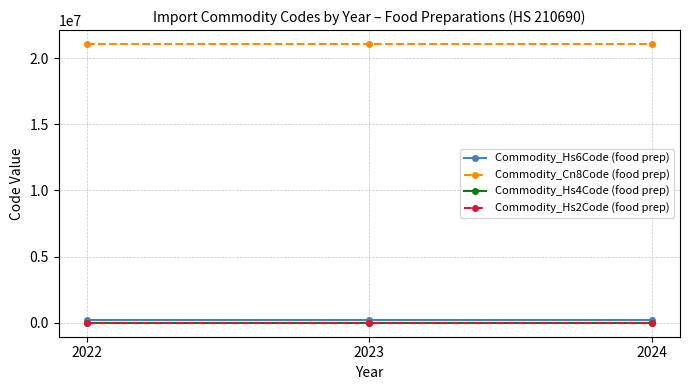

What is the average value of the Commodity_Hs2Code (food prep) series?

21